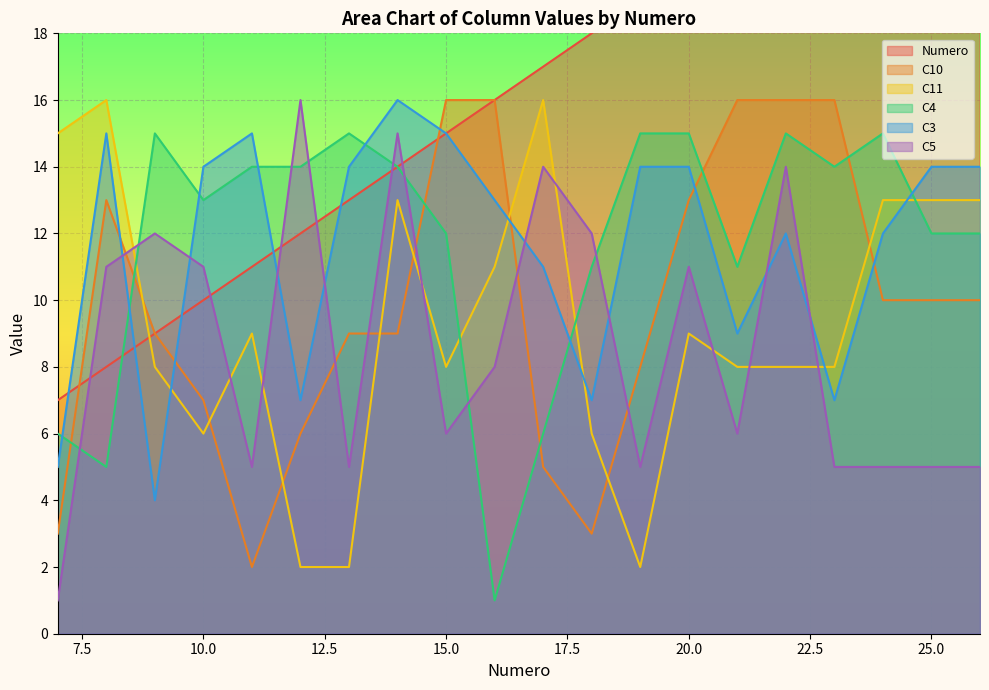

At which label does C4 first exceed 14?

9